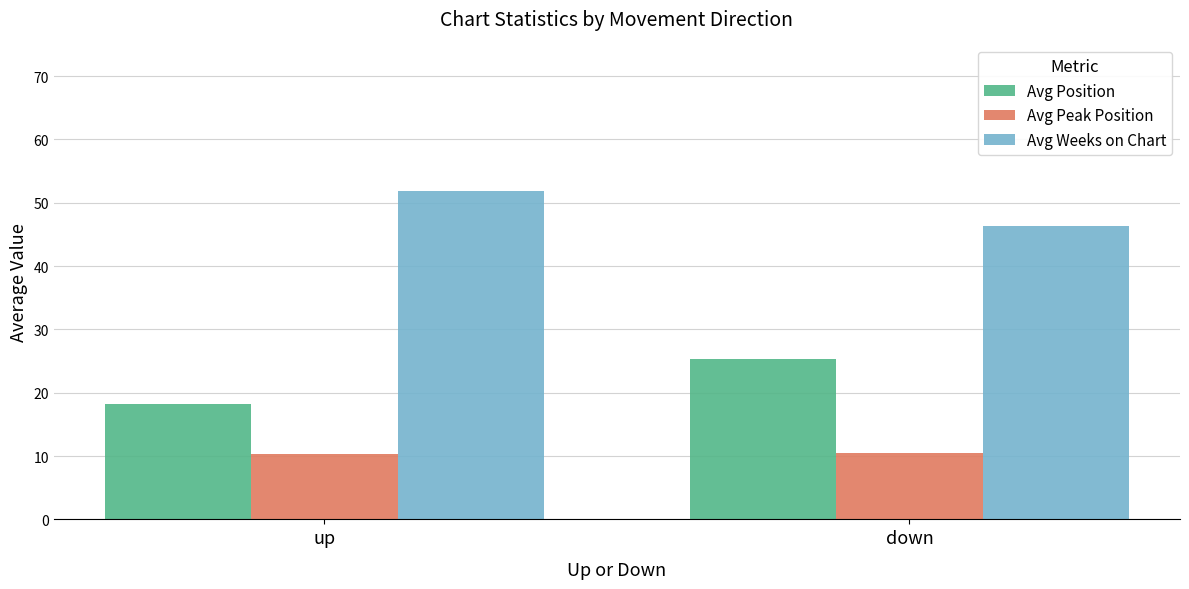

How many groups of bars are there?

2